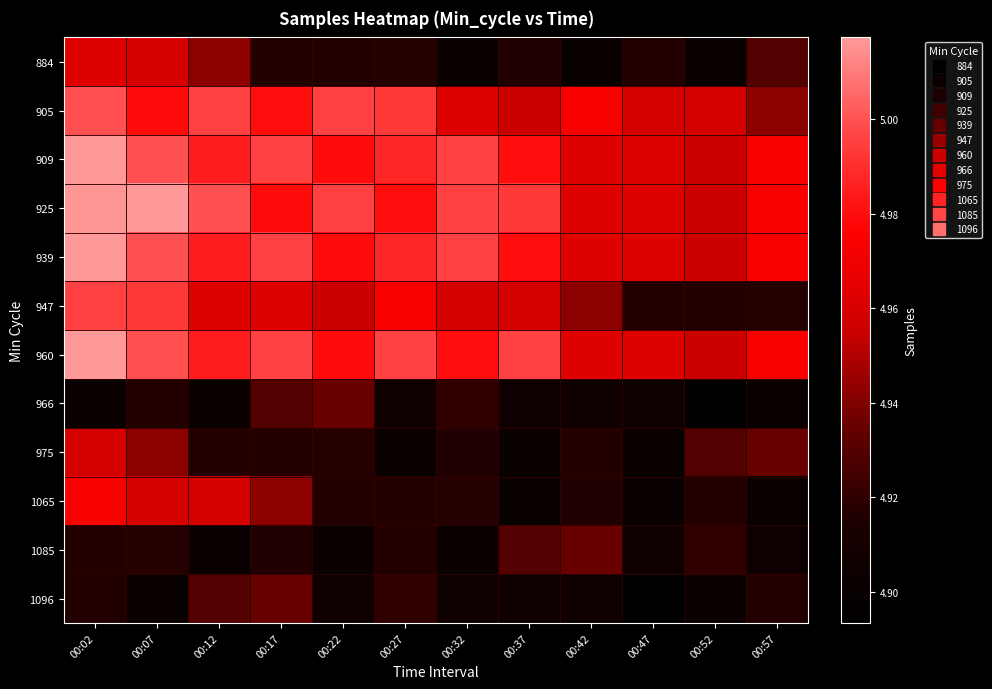

At which category is the sum across all series the highest?

00:02